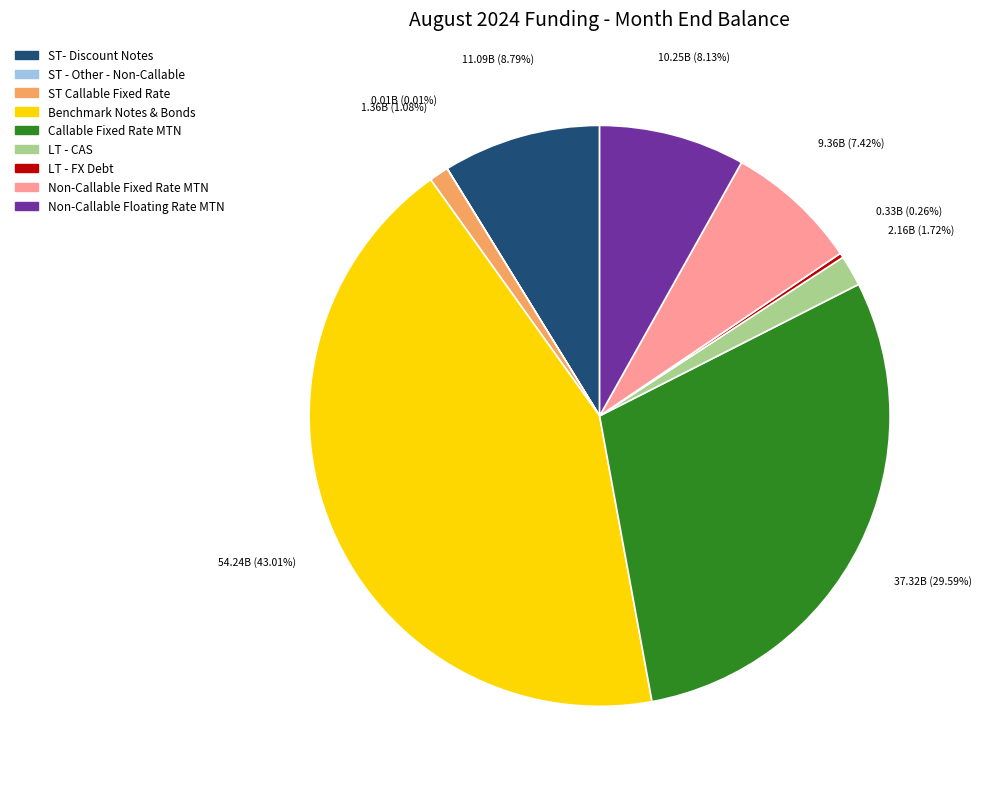

Does ST Callable Fixed Rate account for over 50% of the chart?

No